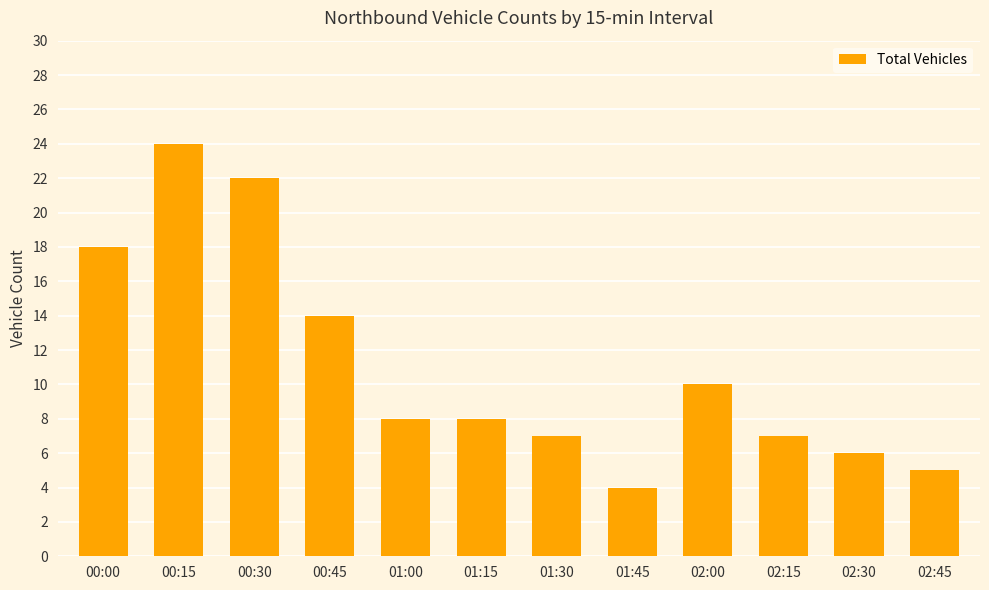

What is the difference between the maximum and second lowest values?

19